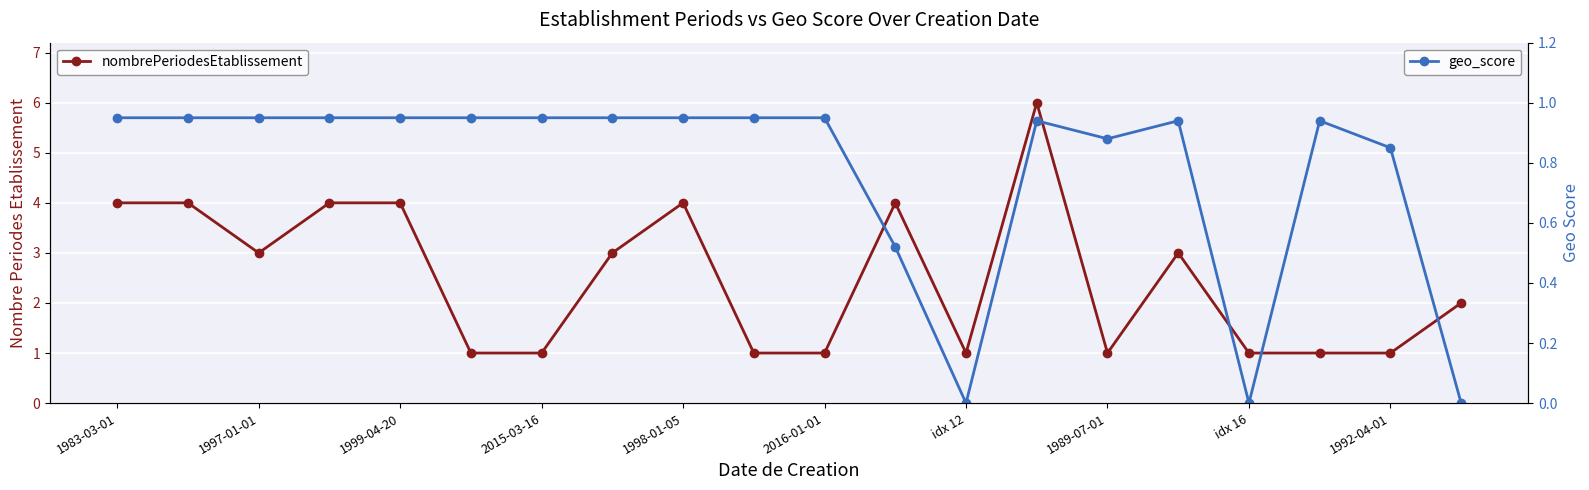

The nombrePeriodesEtablissement series shows 0.3 at 2016-01-01. True or false?

False